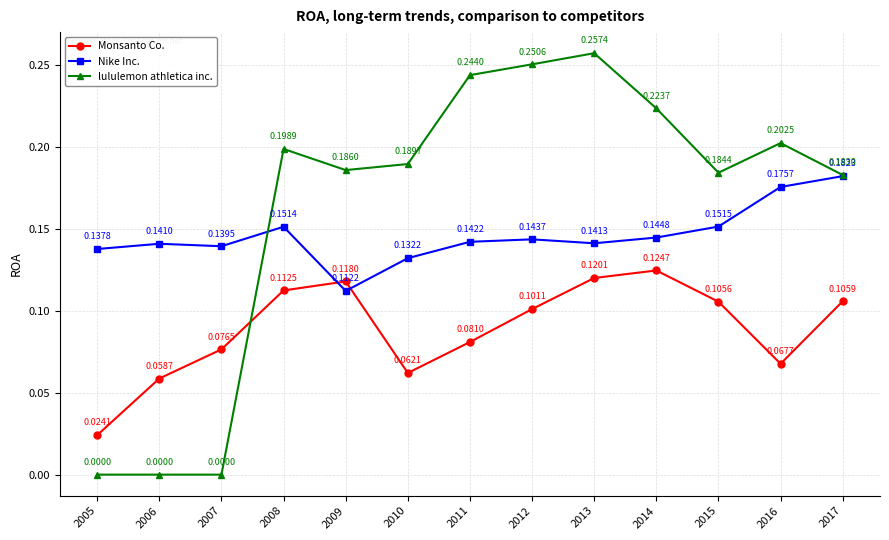

Where is the first local maximum for Monsanto Co.?

2009